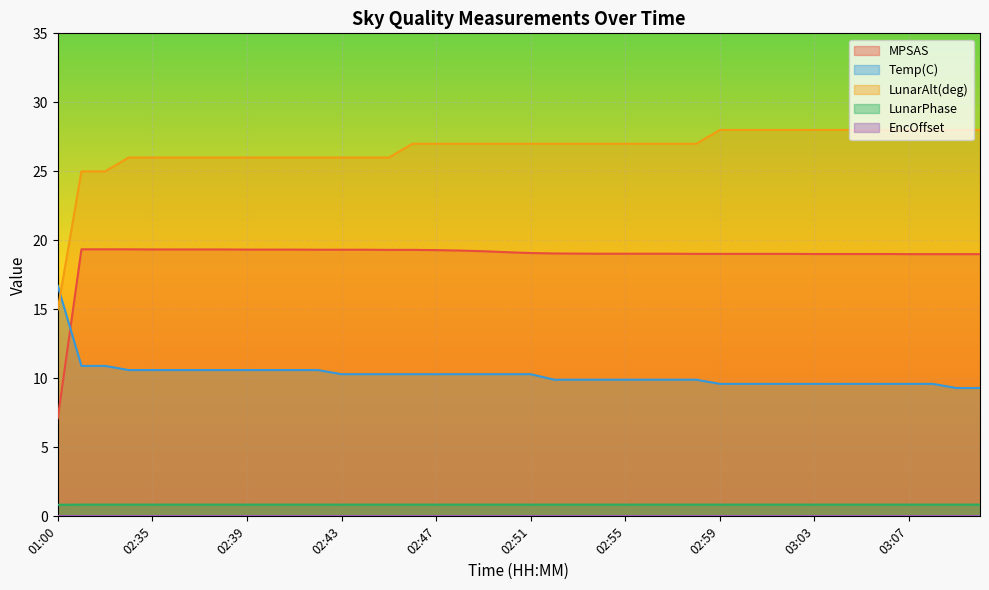

True or false: LunarPhase and MPSAS intersect in this chart.

False